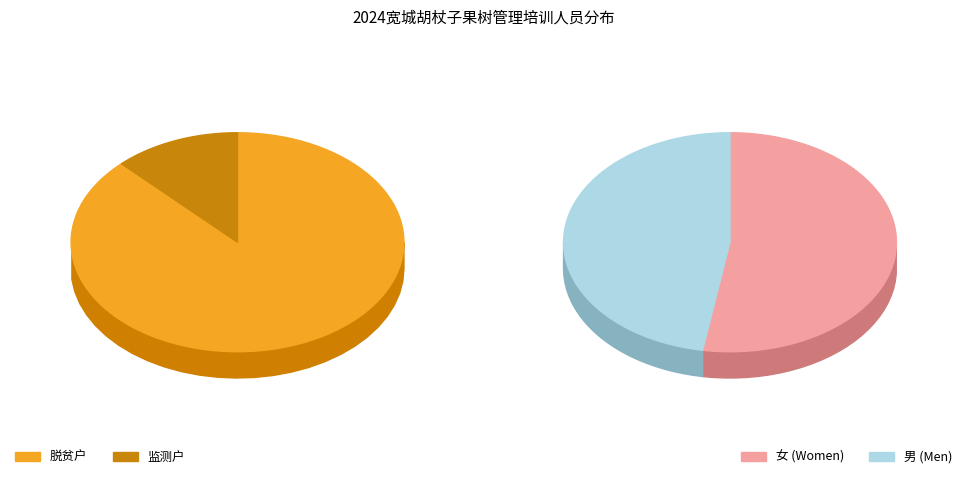

What is the largest slice in the pie chart?

脱贫户